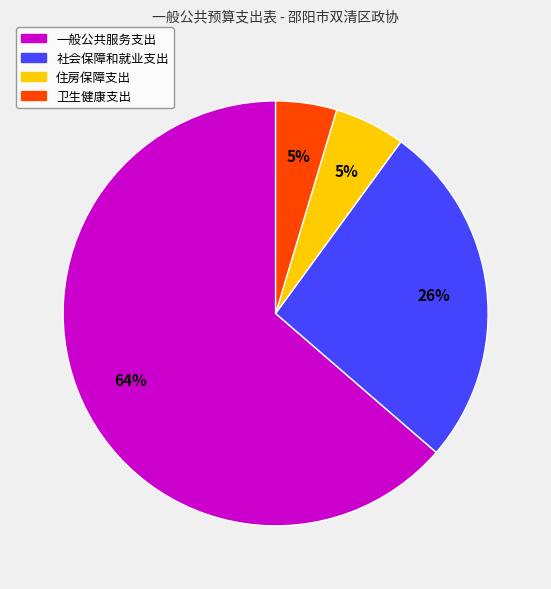

What percentage is the 住房保障支出 slice, to the nearest percent?

5%